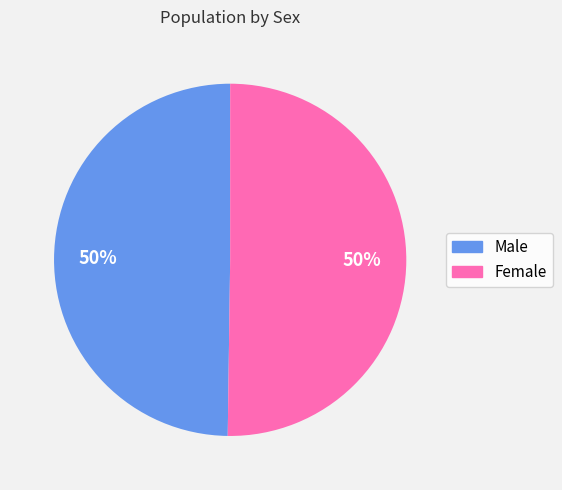

To the nearest percent, what percentage of the pie is Female?

50%